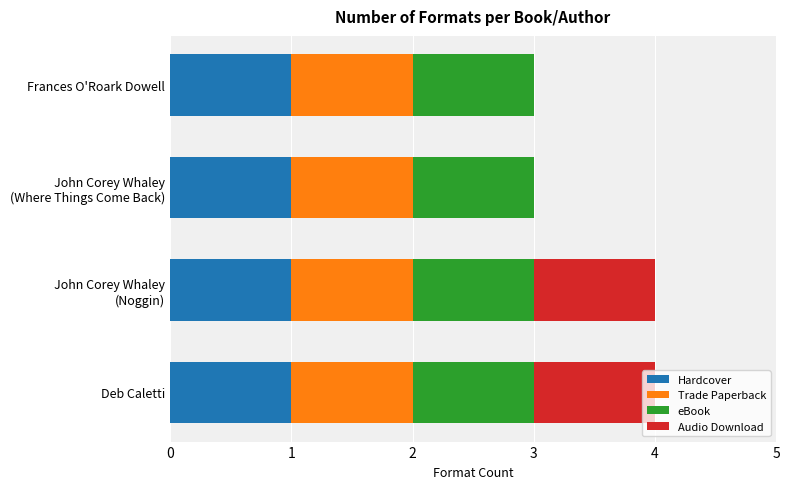

What is the total value across all series at Frances O'Roark Dowell?

3